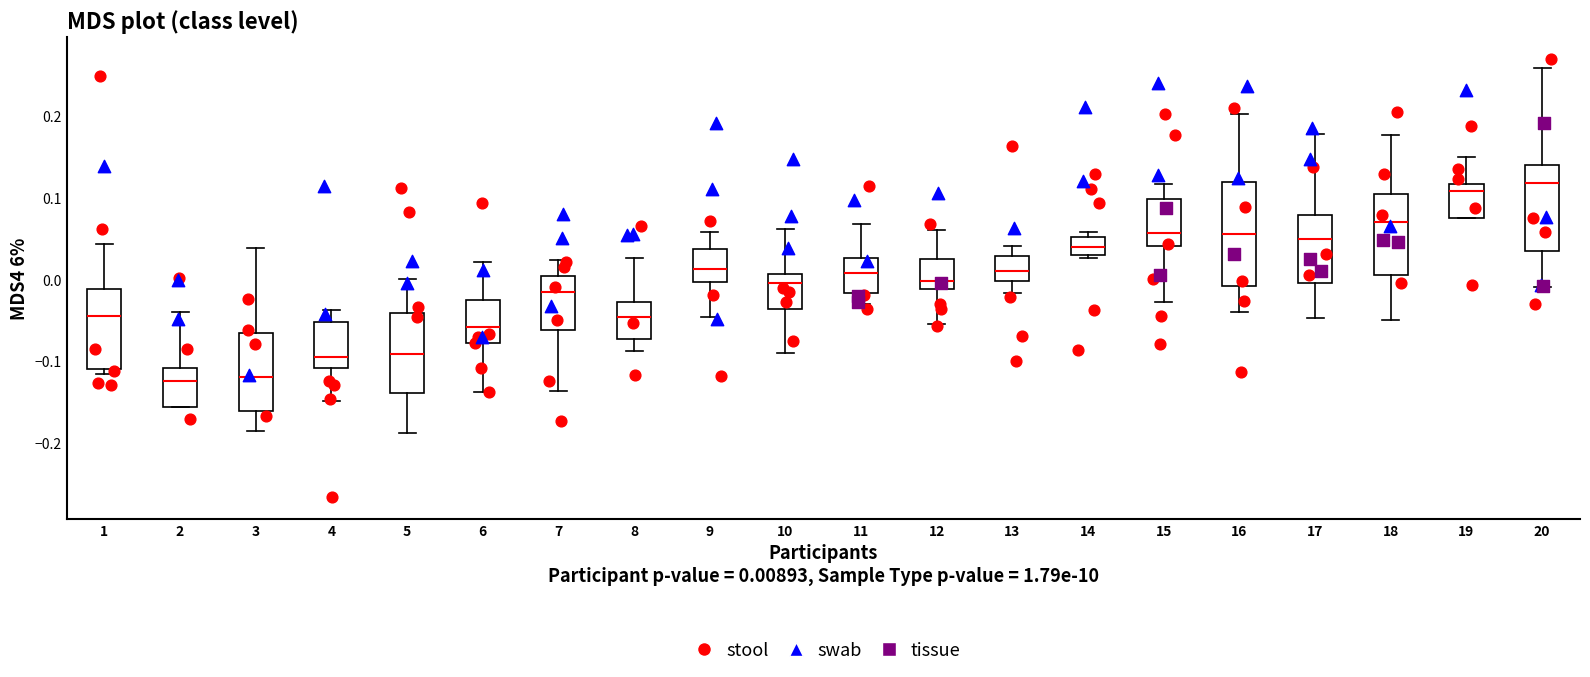

Where does the median line of the box at x = 16 sit on the y-axis? The values are not printed on the chart, so give them approximately, as read against the axis.

0.06